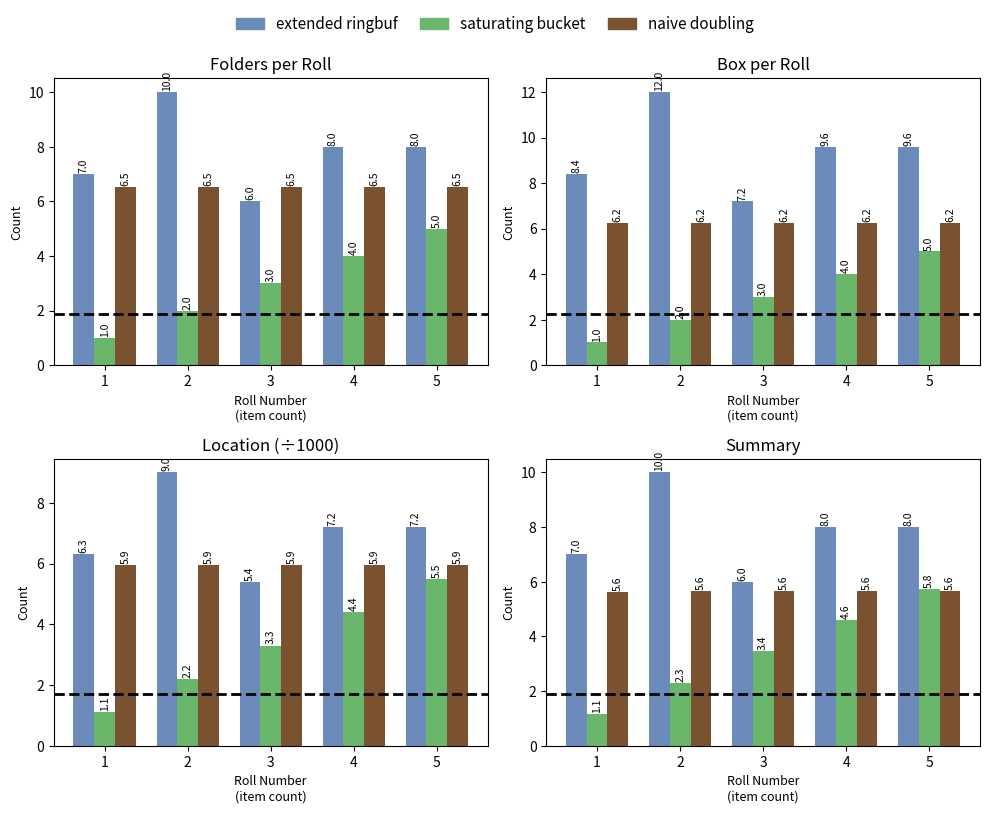

The value of extended ringbuf at 3 is 6.0. True or false?

True